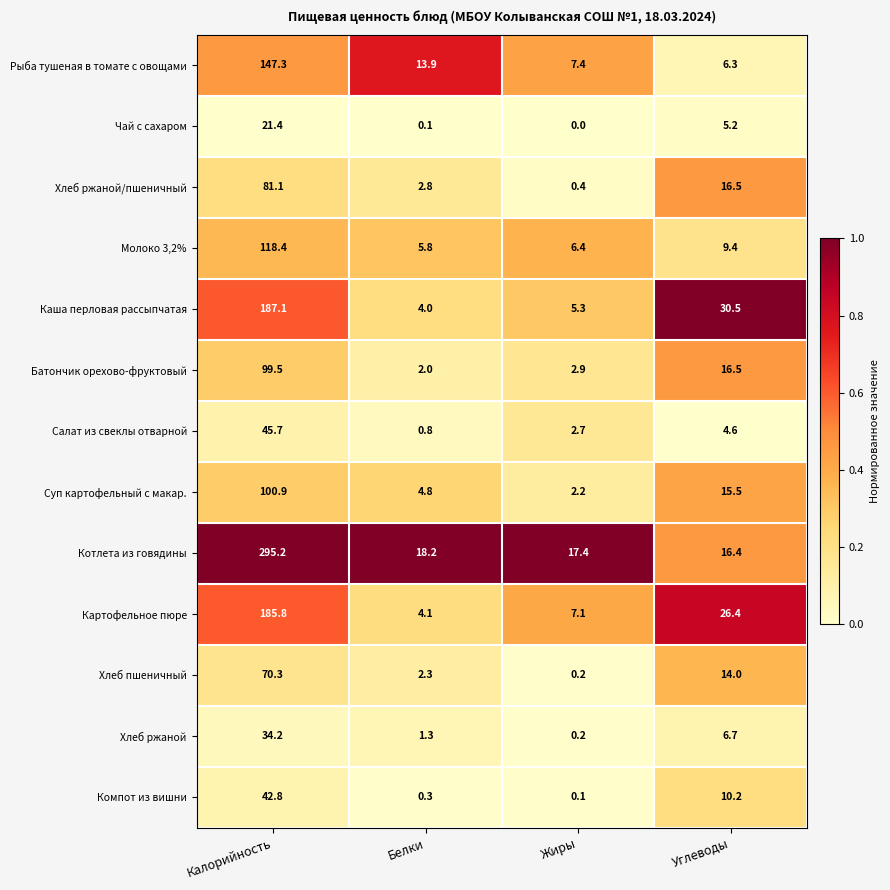

What is the total value across all series at Белки?

60.4